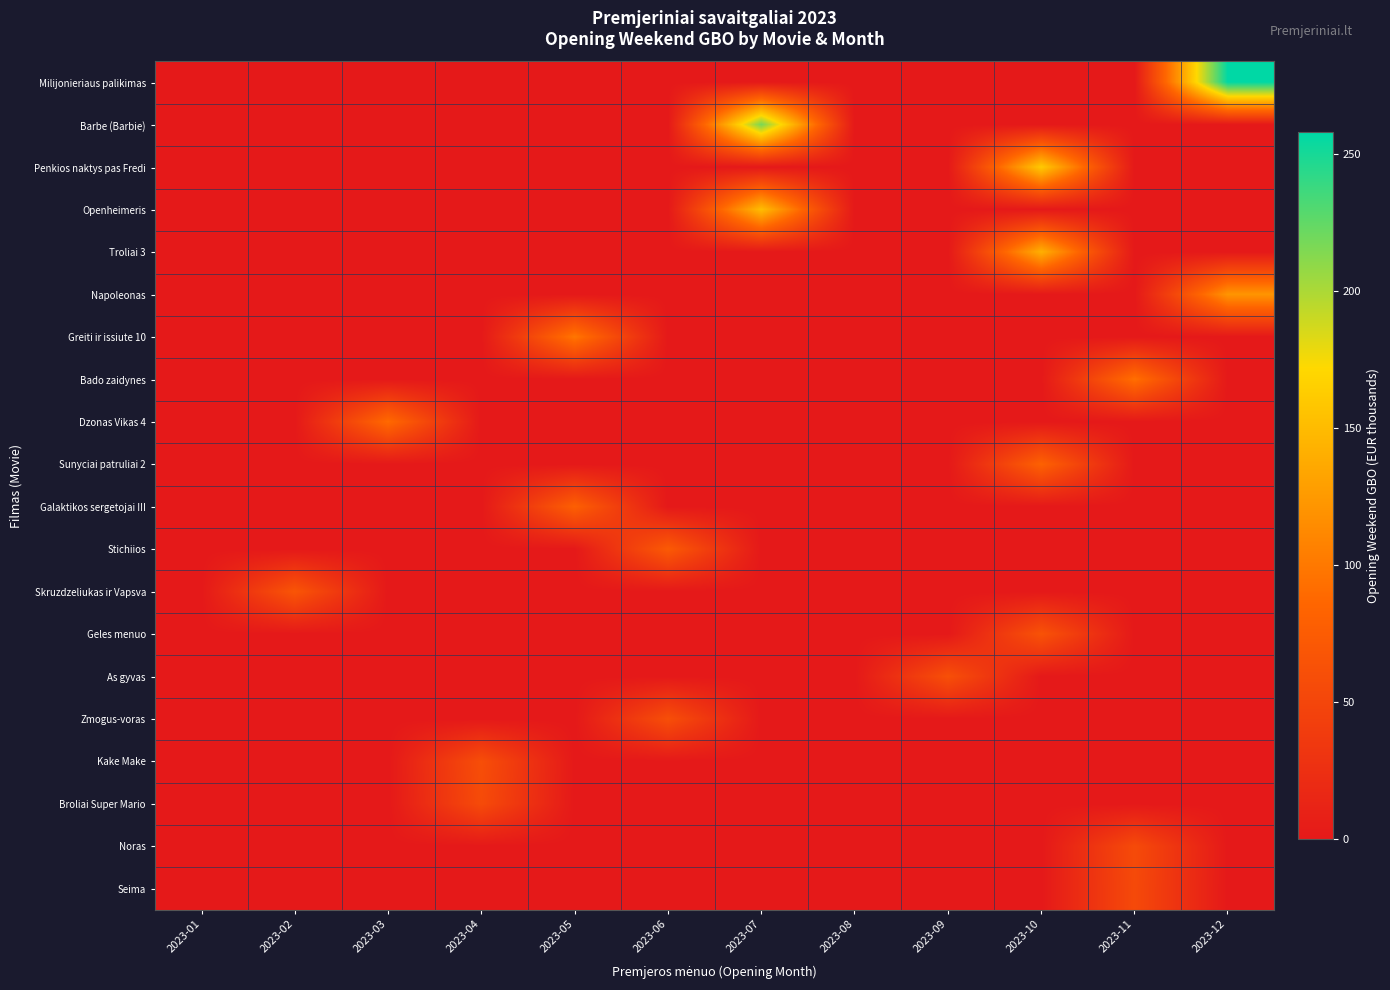

Which series has the widest spread of values?

row_0